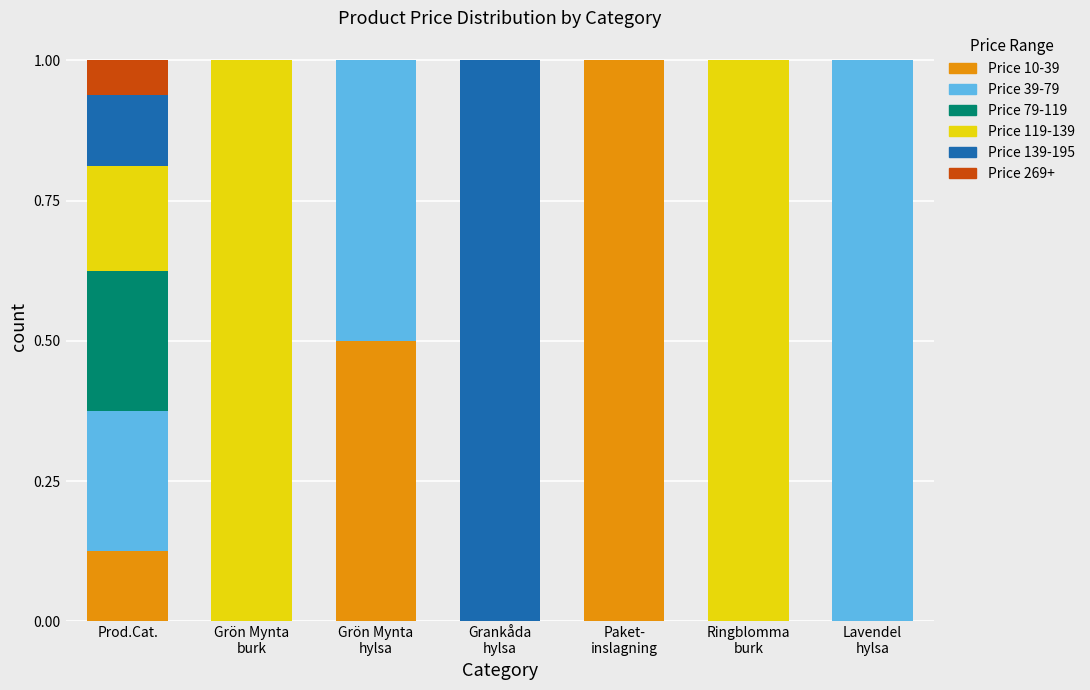

What is the maximum value for Price 10-39?

1.0